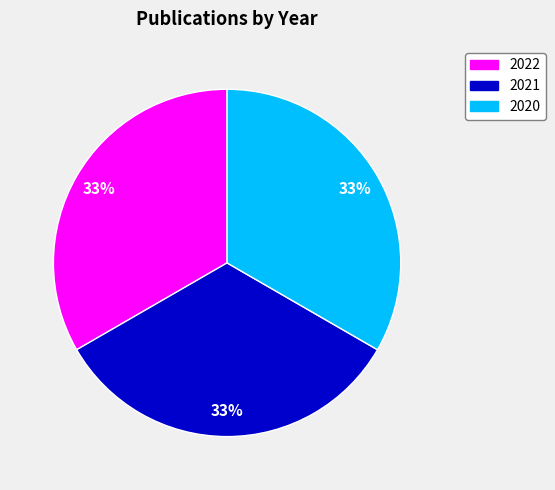

The 2021 slice represents 43% of the pie. True or false?

False